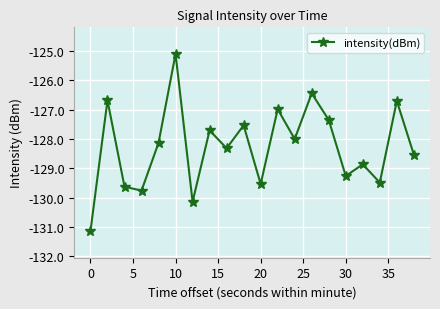

What is the greatest value displayed?

-125.1